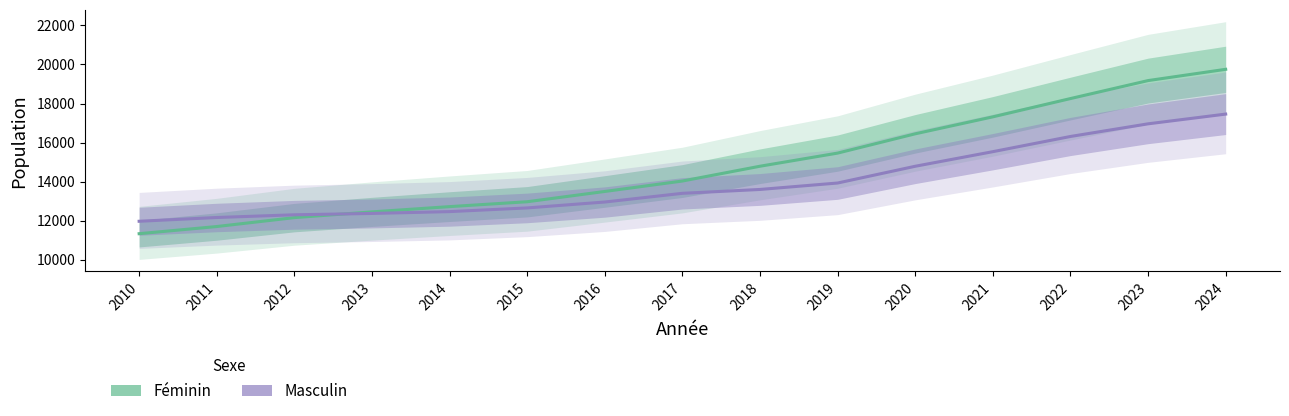

What is the total value across all series at 2015?

25609